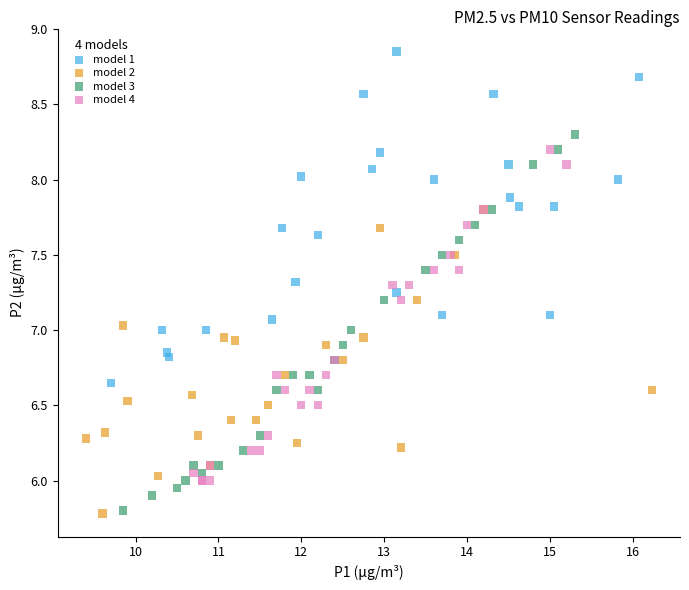

Which series contains the highest Y value?

model 1